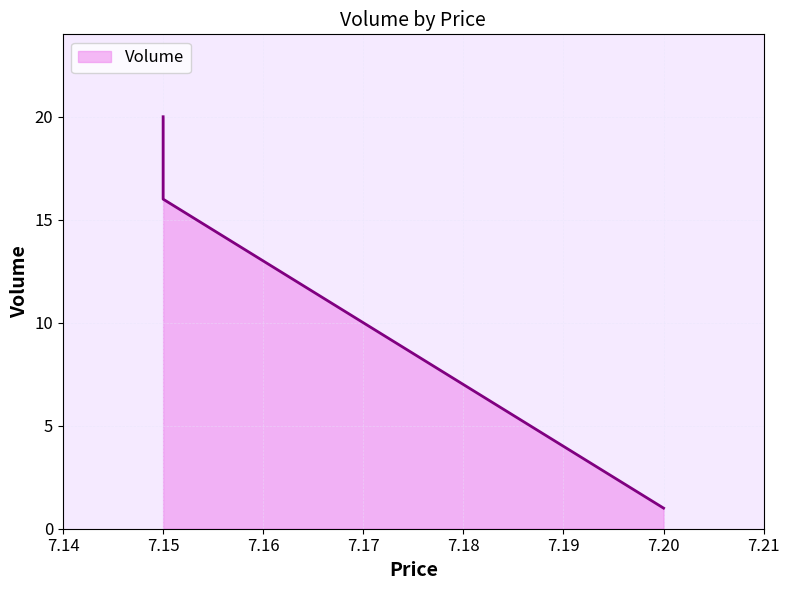

How many data points are above 16?

1